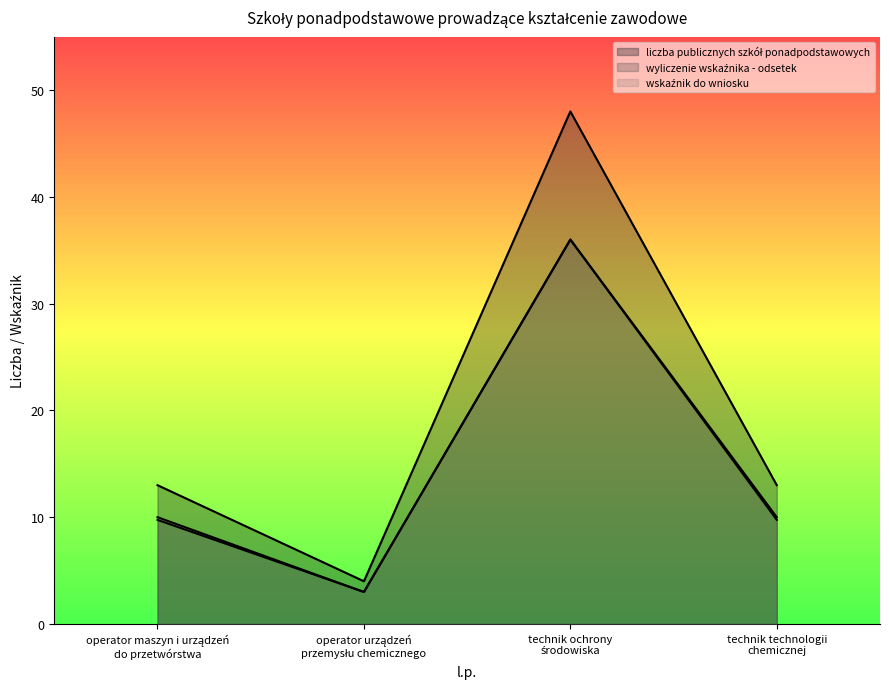

Reading right to left, extract all data points from this chart.

liczba publicznych szkół ponadpodstawowych: 13.0	48.0	4.0	13.0
wyliczenie wskaźnika - odsetek: 9.8	36.0	3.0	9.8
wskaźnik do wniosku: 10.0	36.0	3.0	10.0